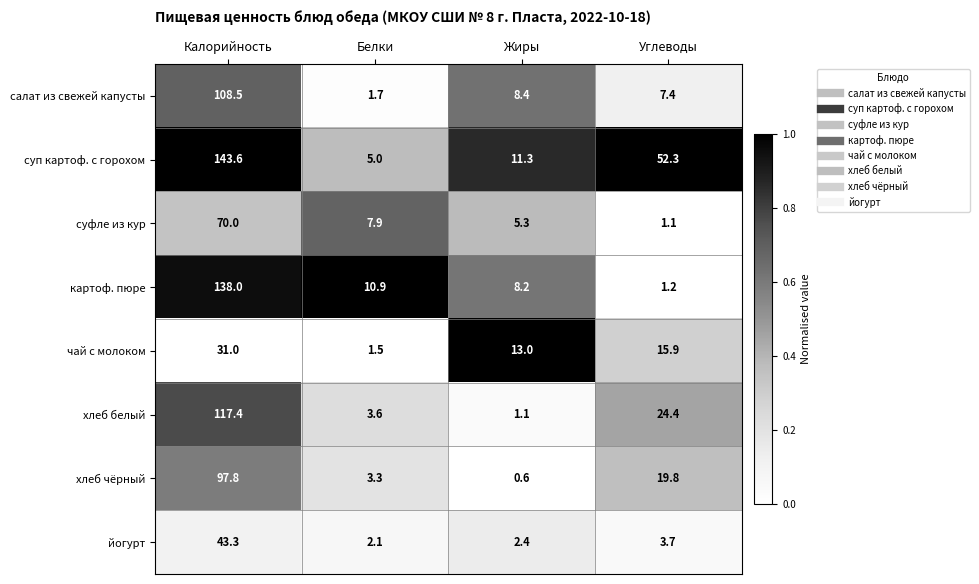

Rank the series at Жиры from highest to lowest value.

чай с молоком, суп картоф. с горохом, салат из свежей капусты, картоф. пюре, суфле из кур, йогурт, хлеб белый, хлеб чёрный